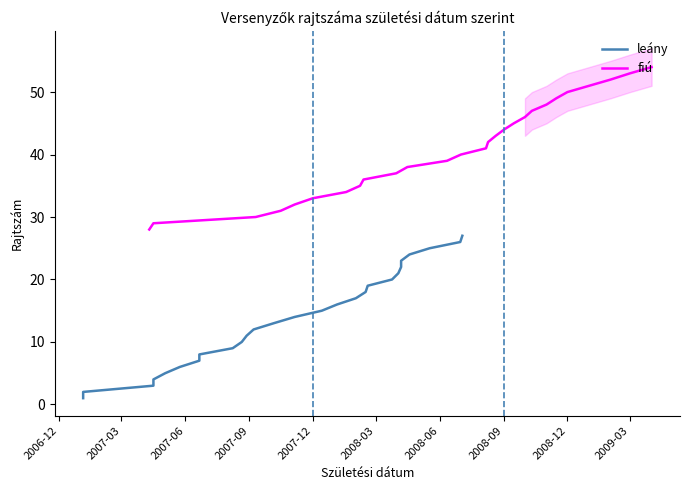

Is it true that leány equals 40 at 23?

False